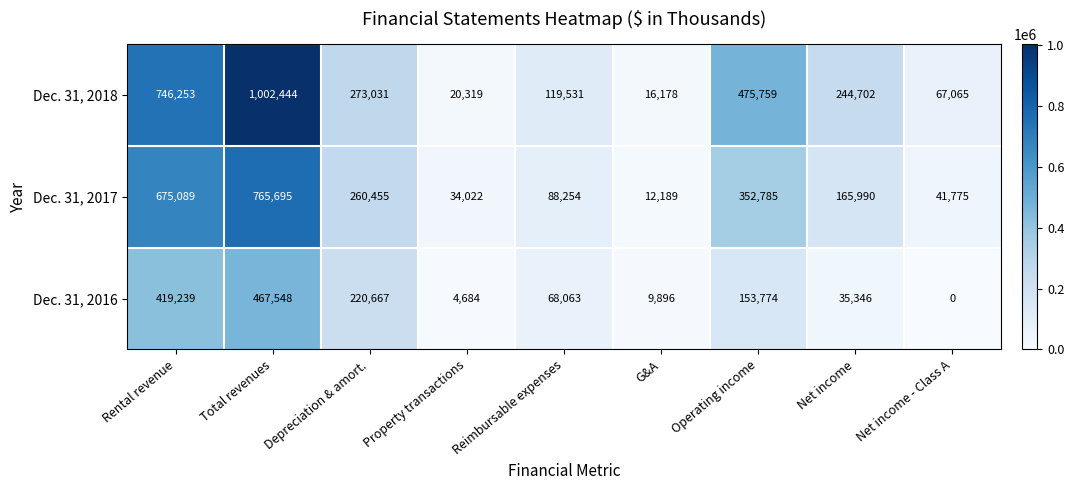

What is the difference between the second highest and minimum values in the Dec. 31, 2018 series?

730075